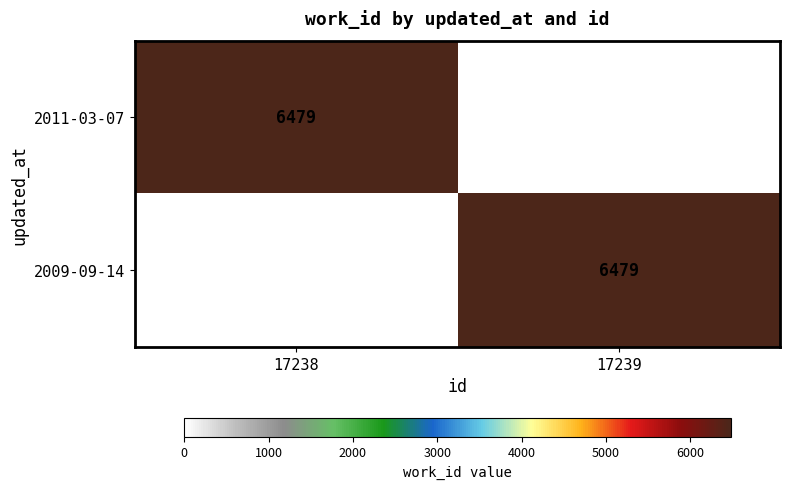

True or false: 2011-03-07 has a value of 6479 at 17238.

True